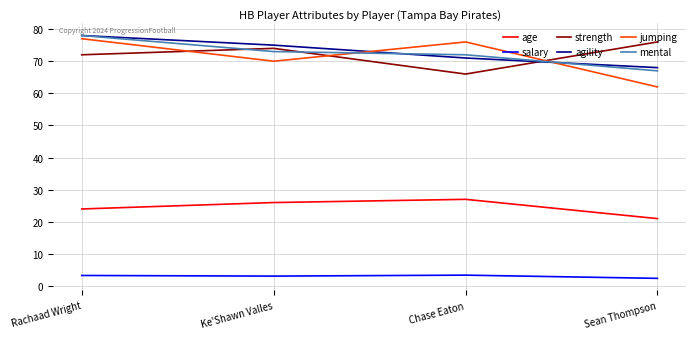

True or false: age has a value of 38.9 at Rachaad Wright.

False